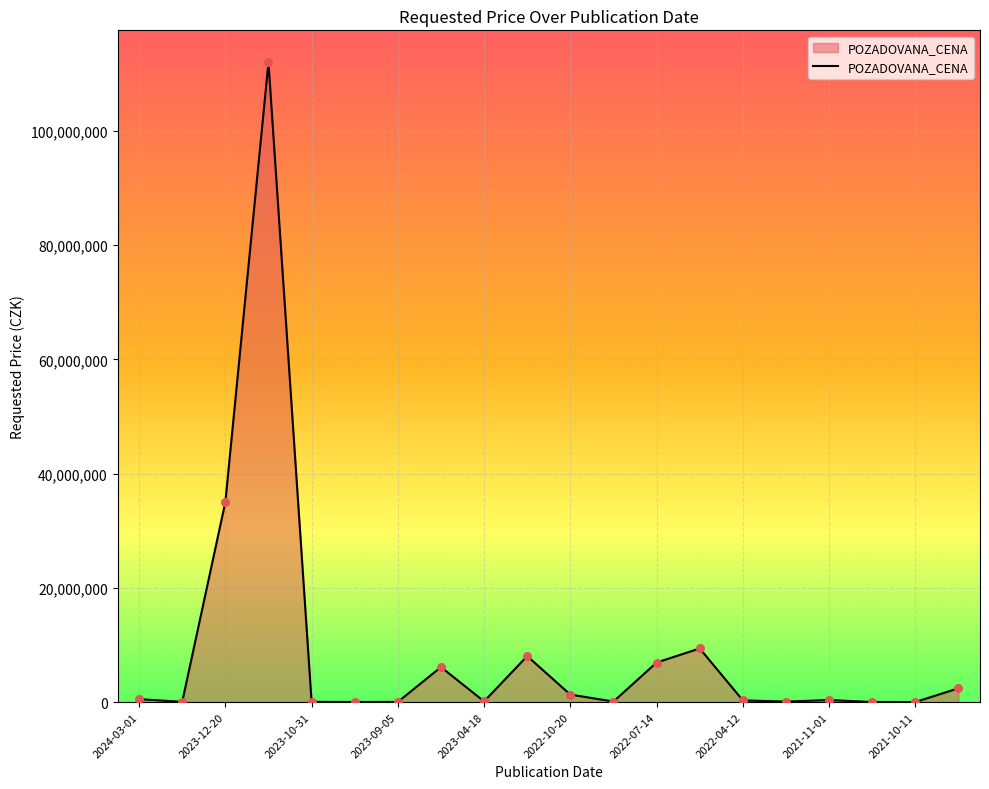

What is the difference between the maximum and minimum values?

111993300